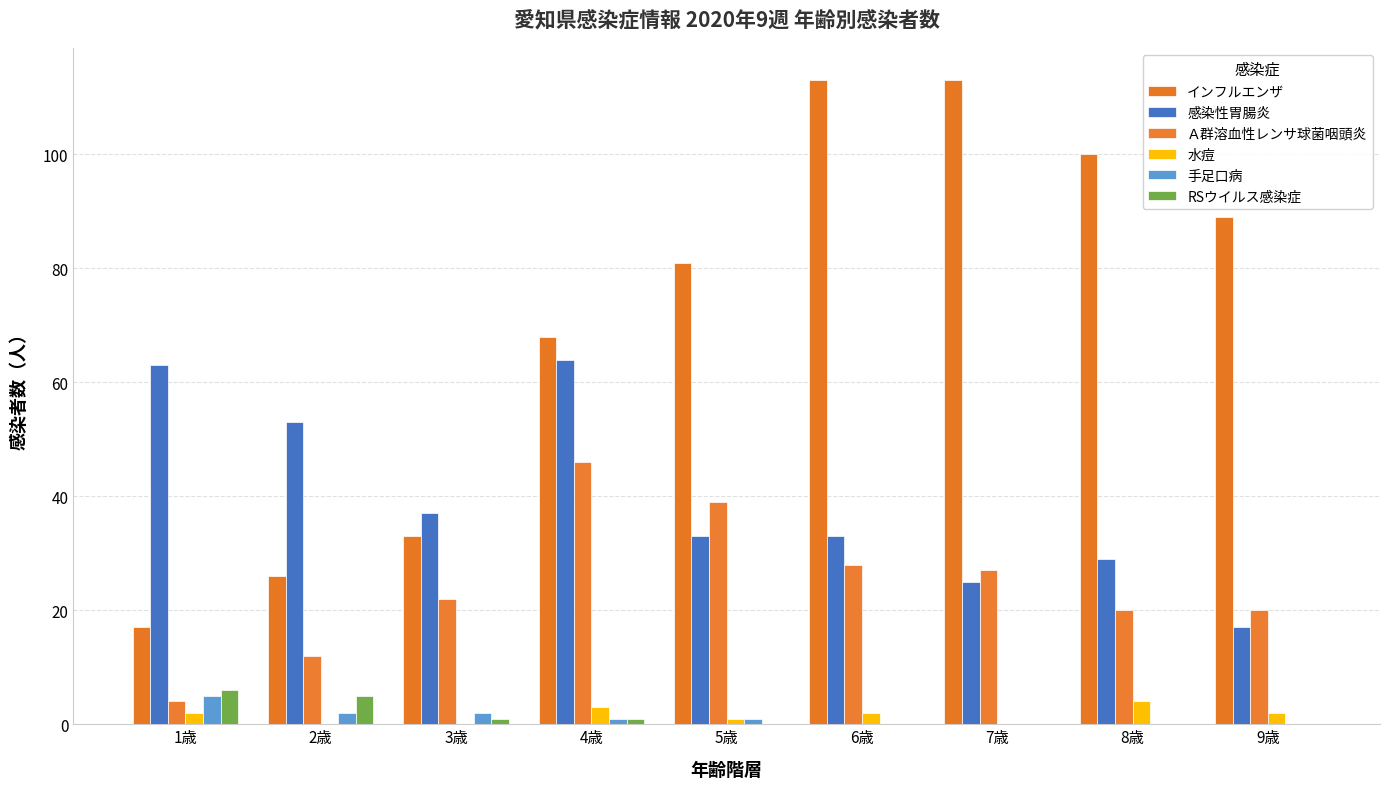

What is the sum of all RSウイルス感染症 values?

13